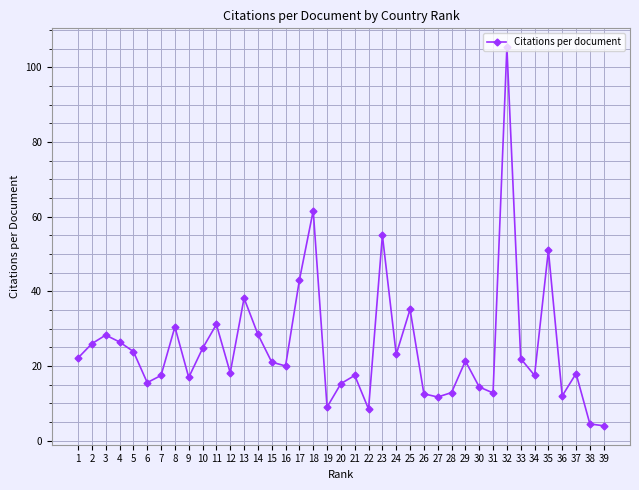

Where is the data nearest to the value 54?

23